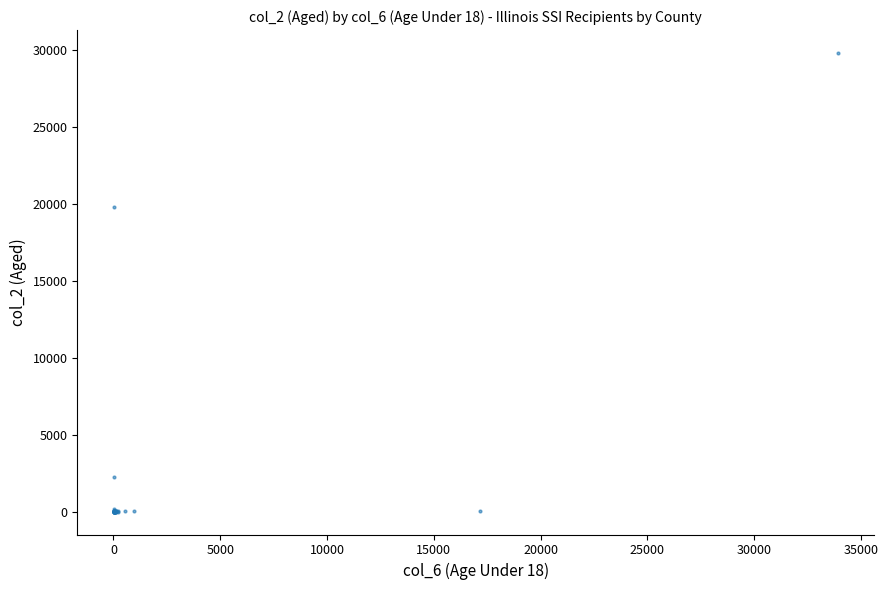

What Y value in the scatter plot is closest to 14908?

19812